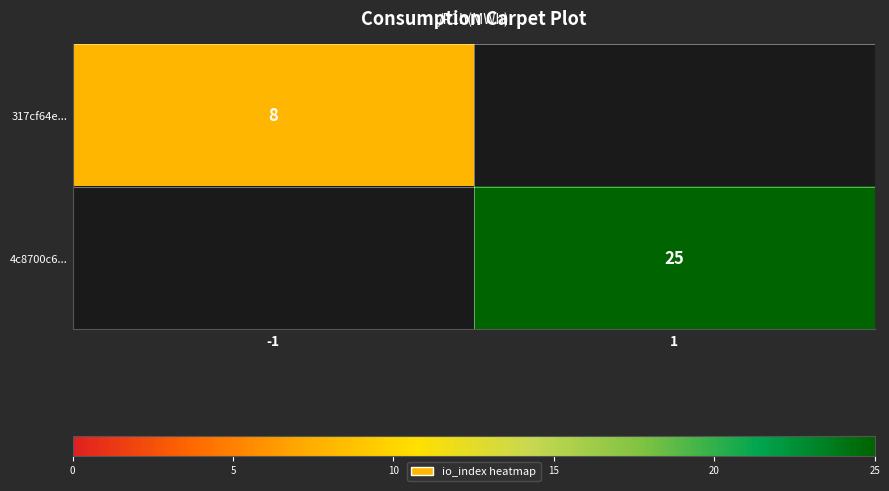

The value of 317cf64e... at -1 is 8. True or false?

True